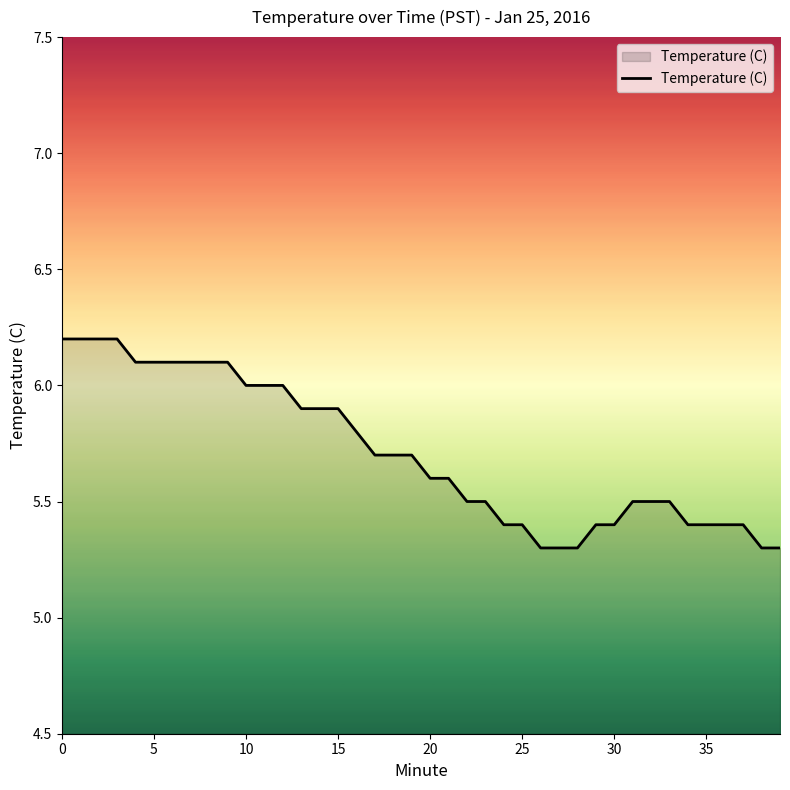

What is the difference between the maximum and minimum values?

0.9